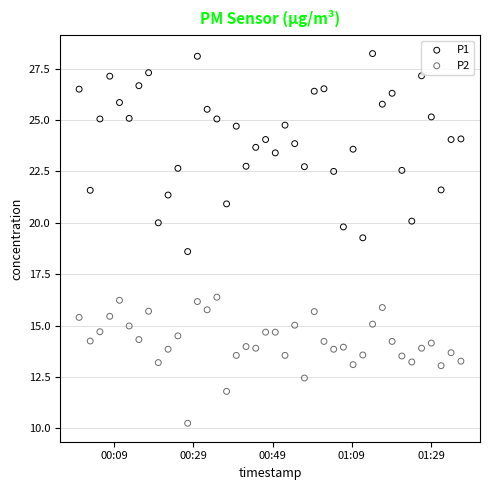

Which series has the widest spread of Y values?

P1